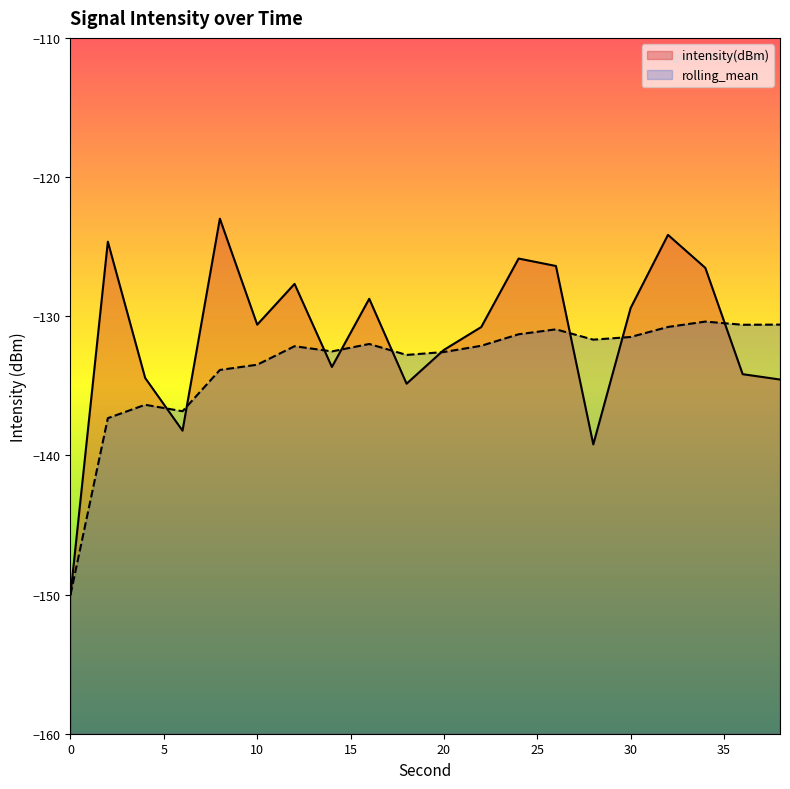

True or false: rolling_mean has a value of -44.2 at 38.

False